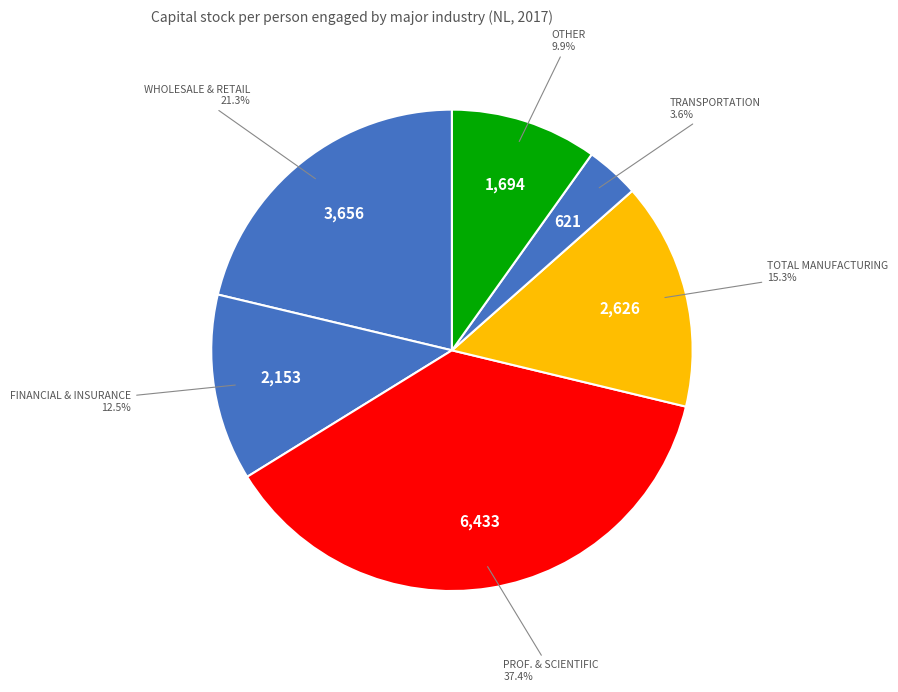

Count the number of slices in the pie.

6